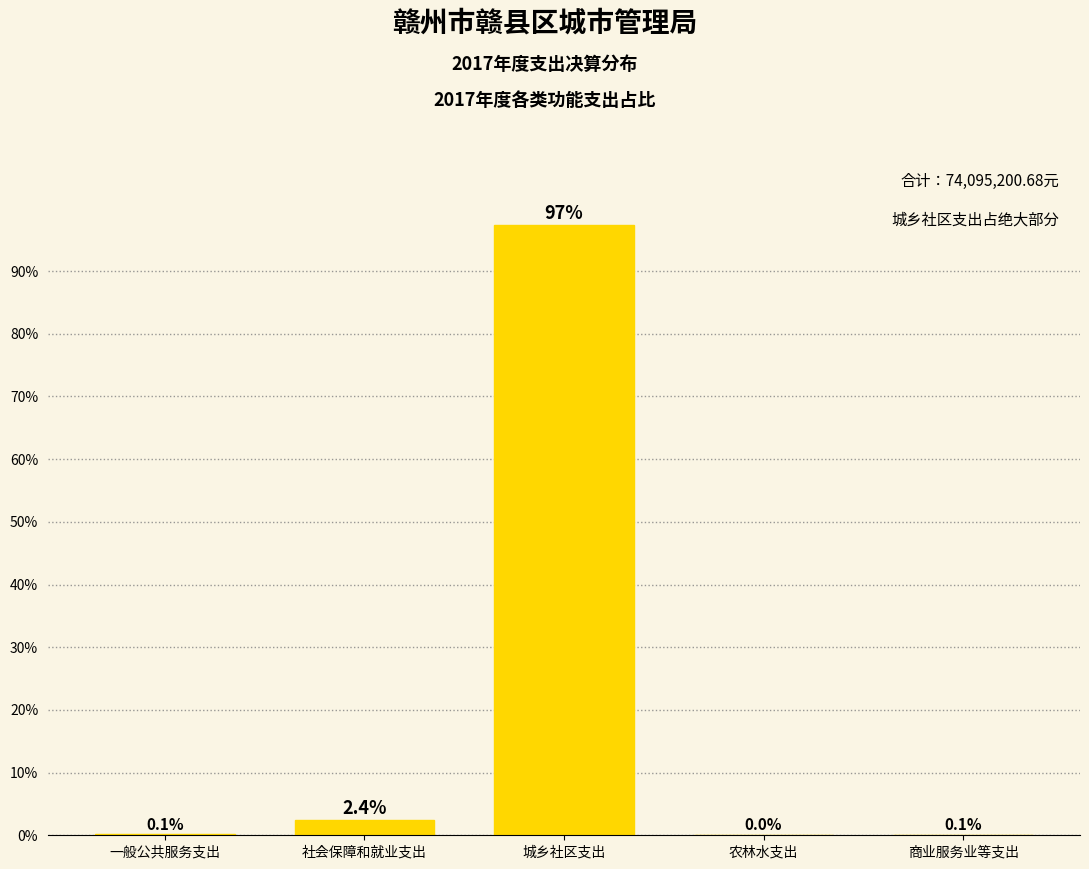

Between 农林水支出 and 一般公共服务支出, which is larger?

一般公共服务支出